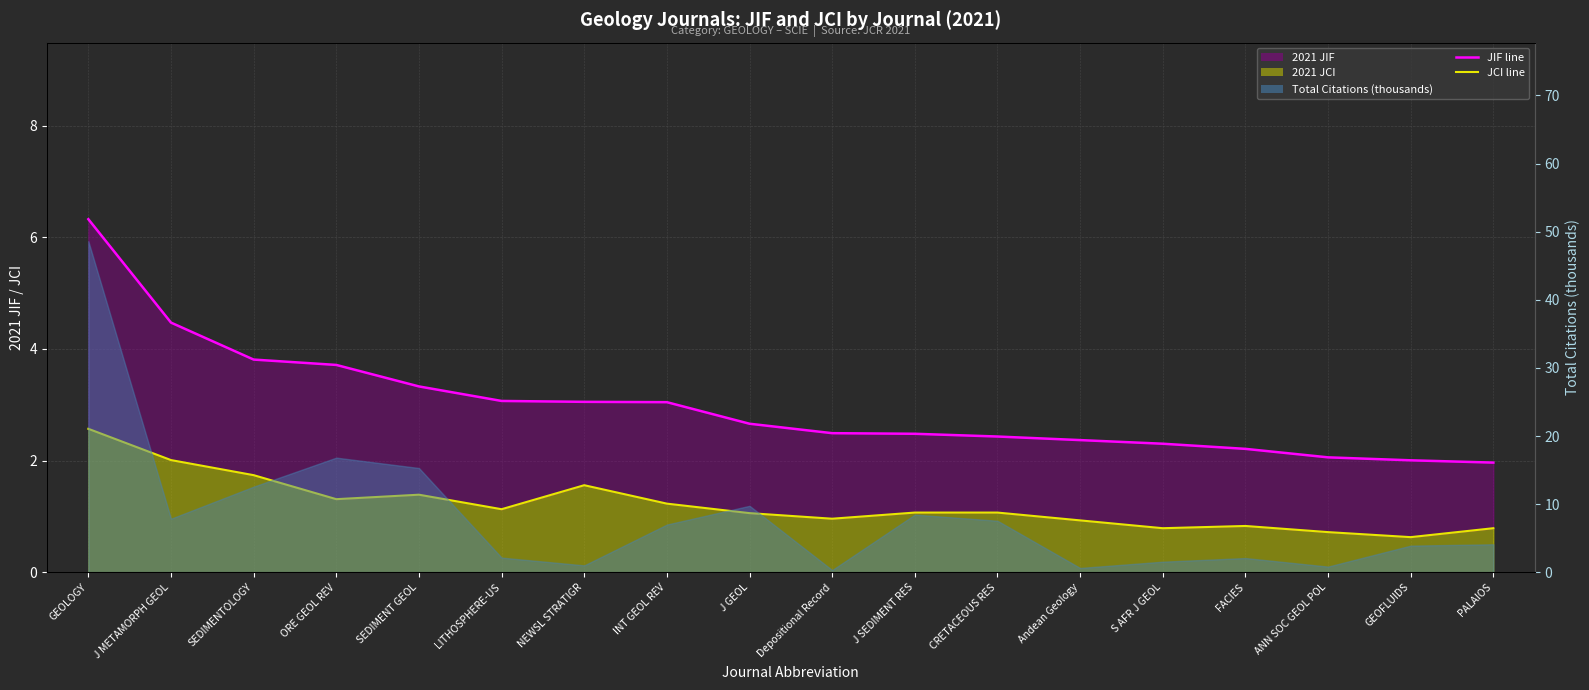

What is the total value across all series at J SEDIMENT RES?

3.6